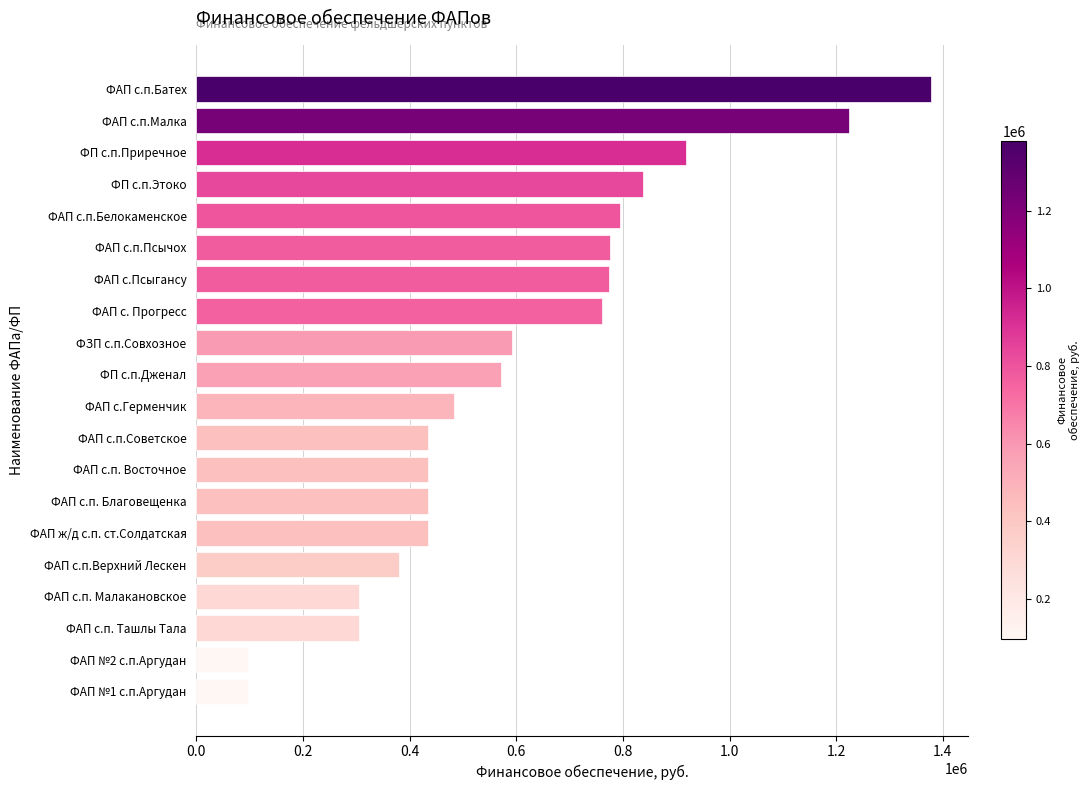

Between ФАП с. Прогресс and ФАП ж/д с.п. ст.Солдатская, which is larger?

ФАП с. Прогресс